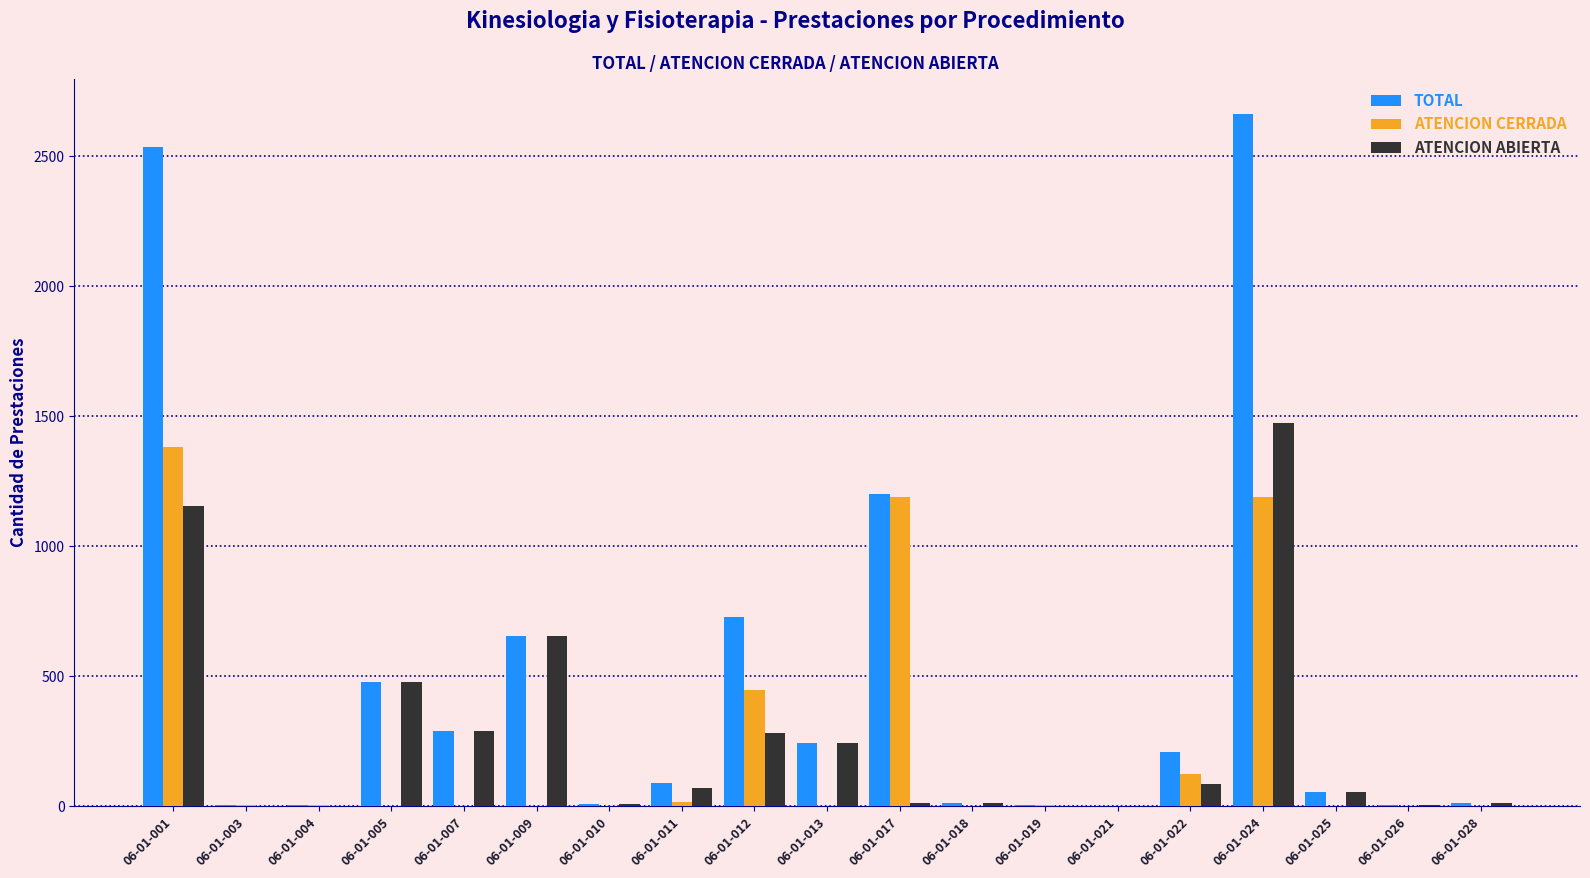

What is the maximum value for ATENCION ABIERTA?

1475